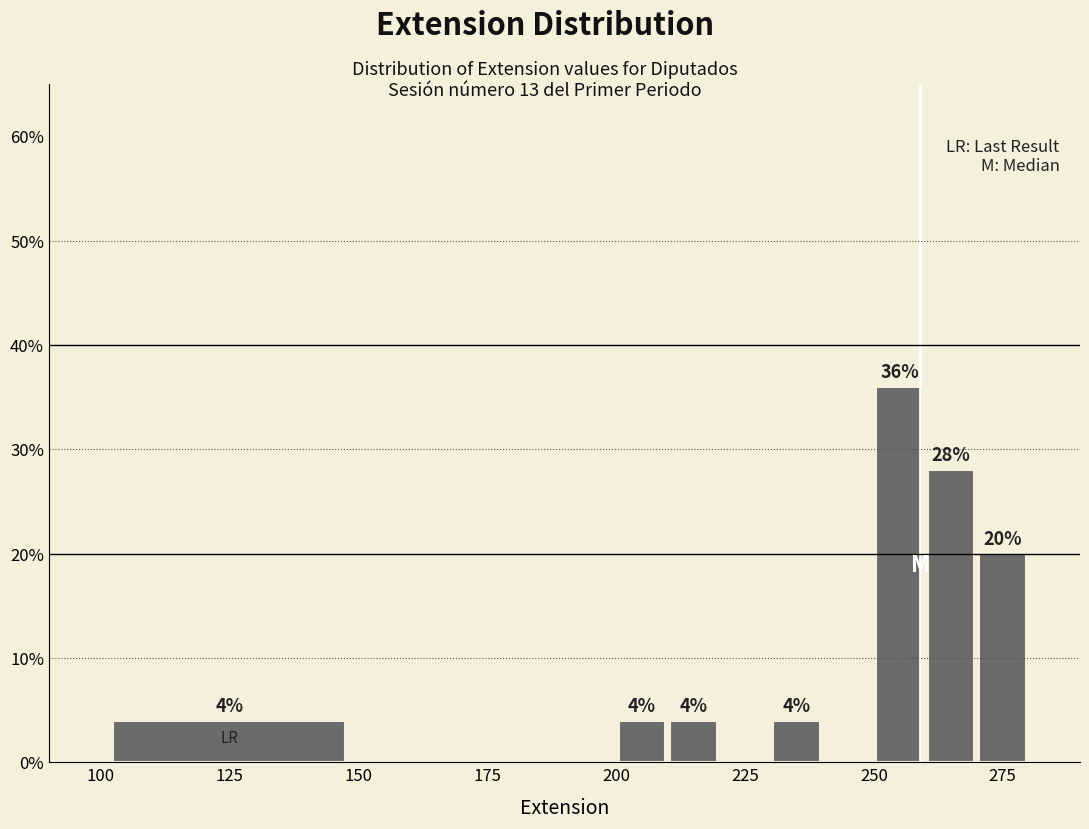

Read against the x-axis, roughly where is the centre of the tallest bar?

255